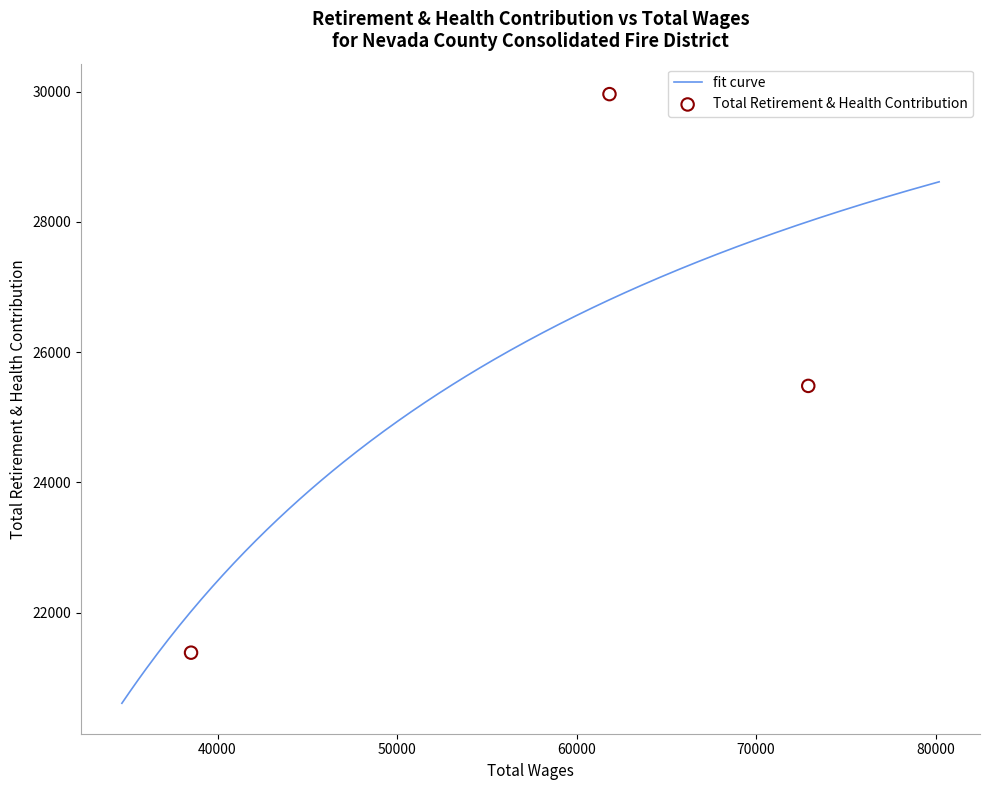

What is the ratio of the value at 72911.0 to the value at 61837.0?

0.9